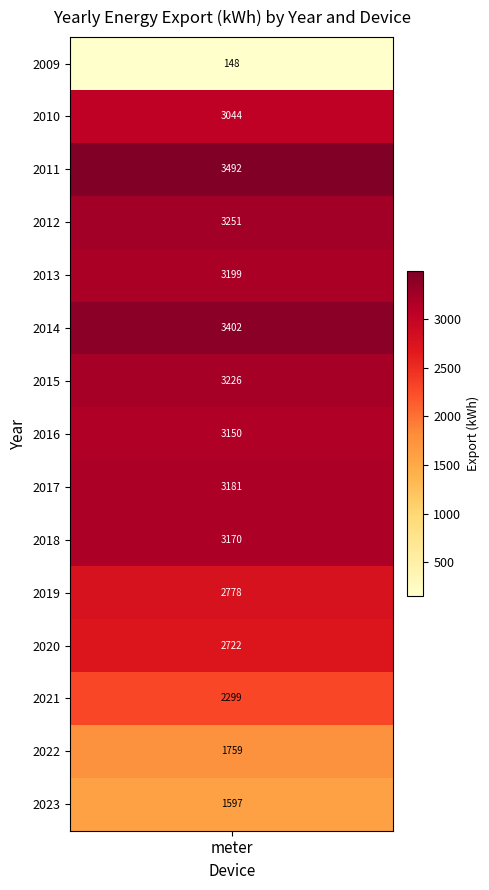

True or false: the data shows 5560.5 at 2018.

False